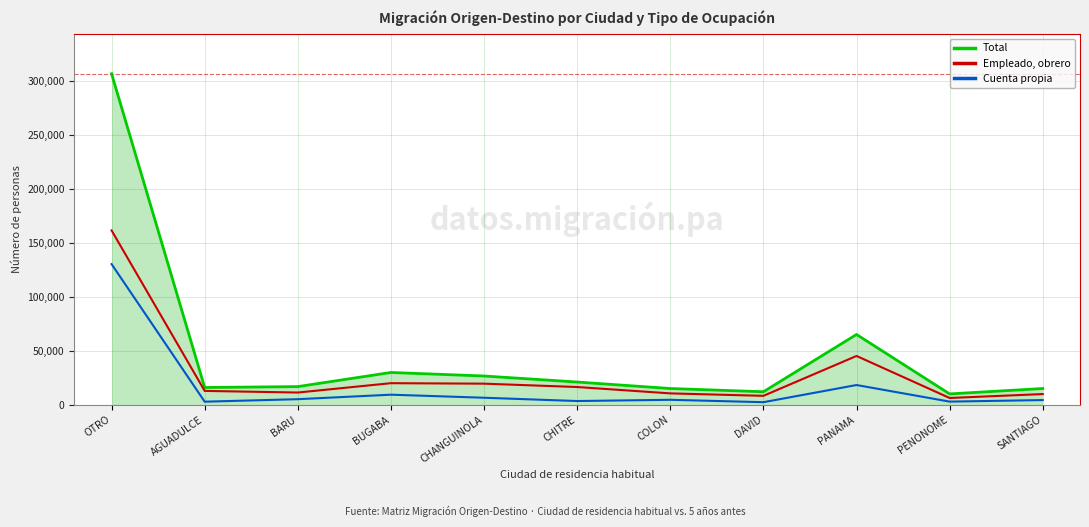

Count the number of data series in this chart.

3